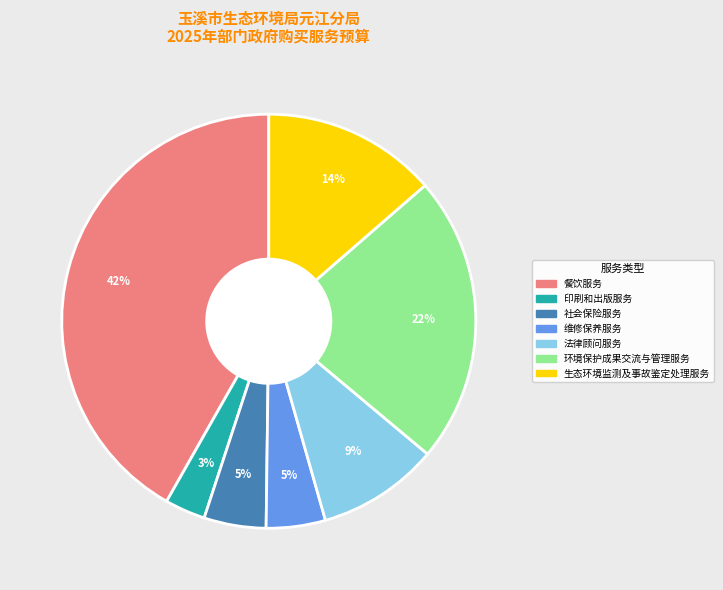

To the nearest percent, what portion does 餐饮服务 represent?

42%